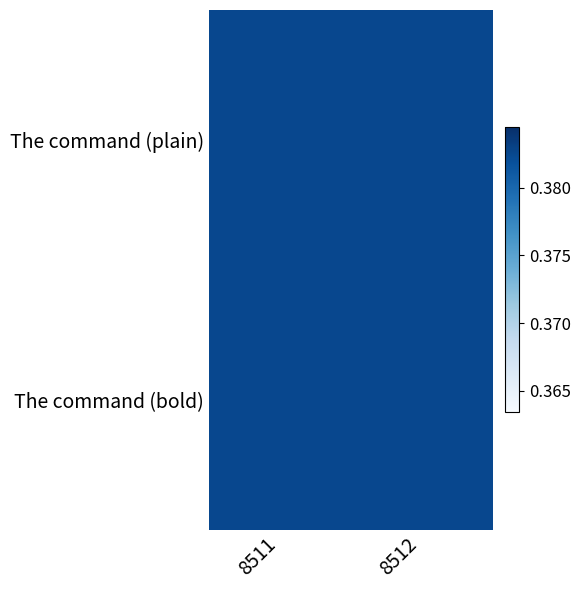

What is the minimum value shown in the chart?

0.4